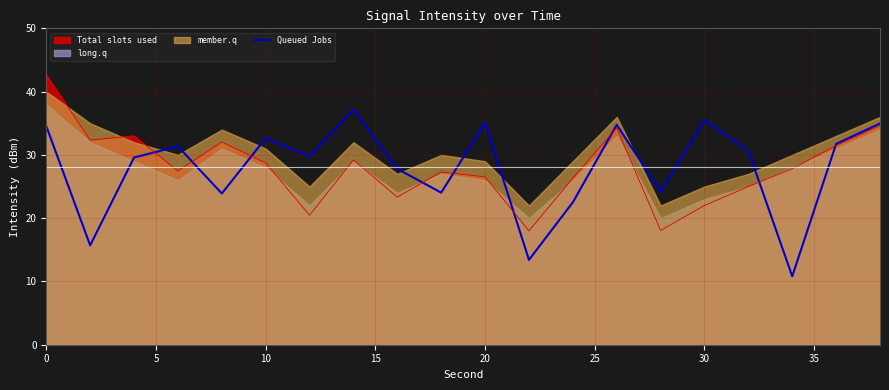

How many lines are shown in the chart?

1